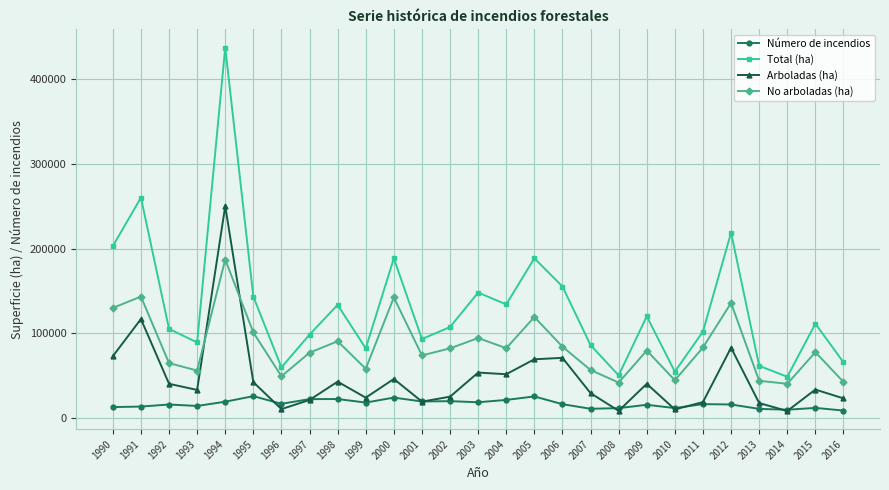

The Número de incendios series shows 15955.0 at 1992. True or false?

True